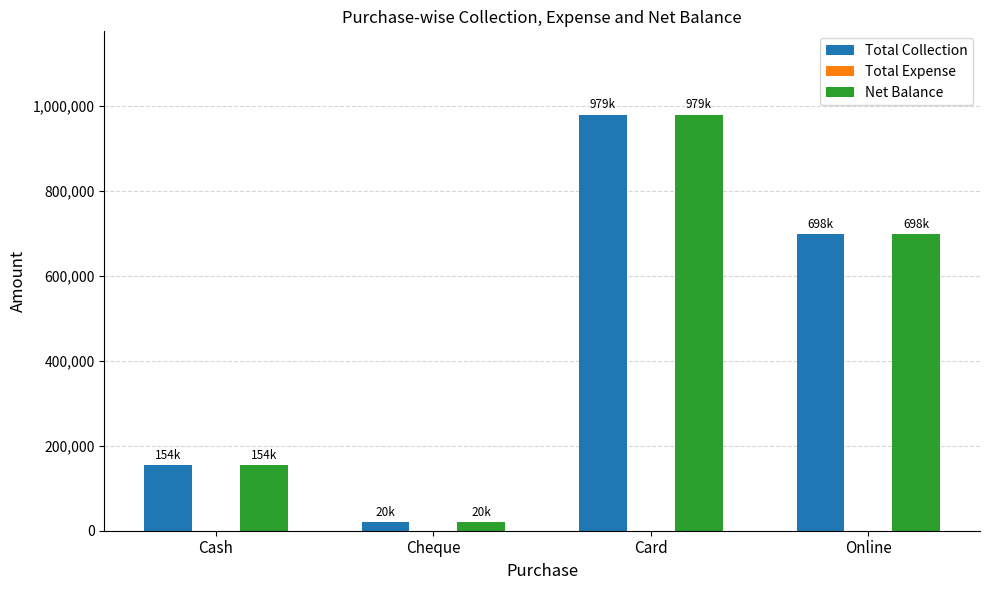

What is the average value of the Net Balance series?

462758